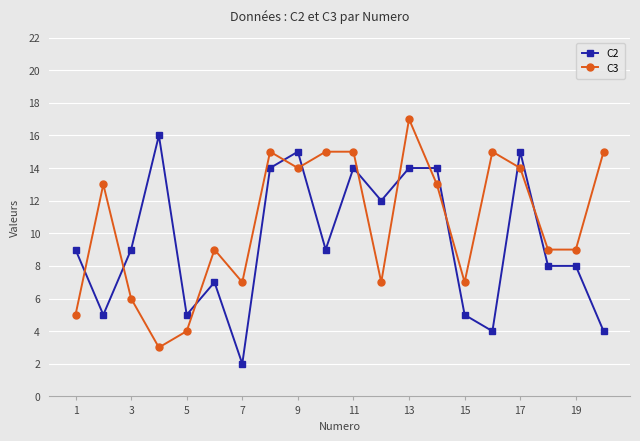

What is the value of the C2 point at the 14th from the left?

14